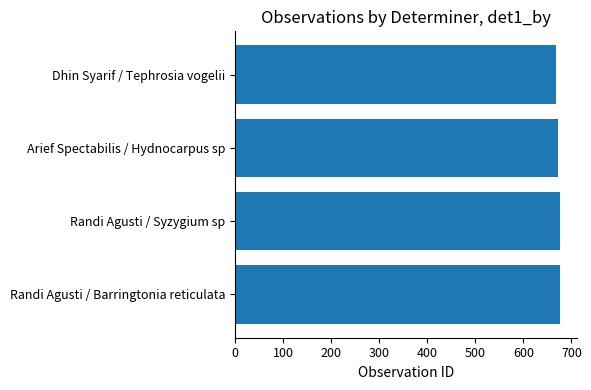

What is the ratio of the value at Randi Agusti / Syzygium sp to the value at Arief Spectabilis / Hydnocarpus sp?

1.0